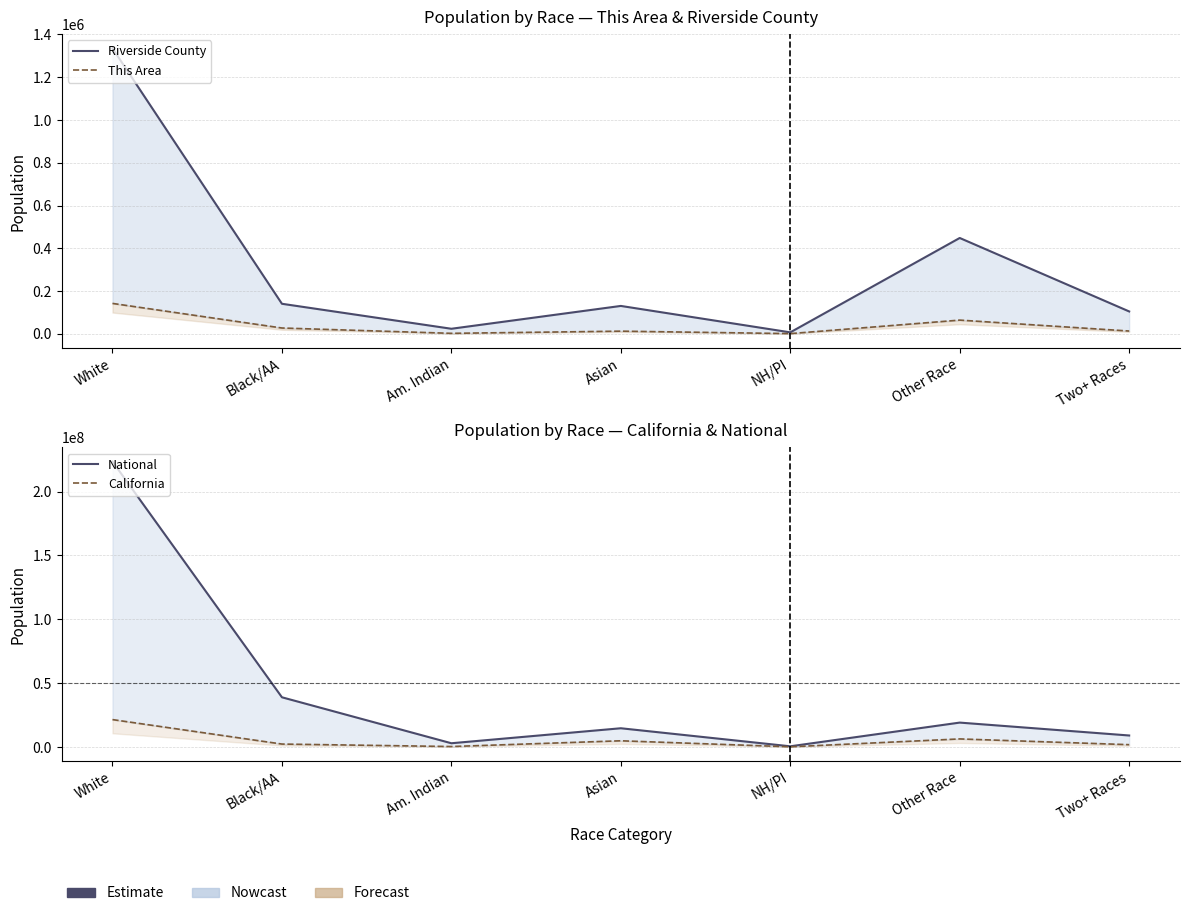

How many series are shown in this chart?

4